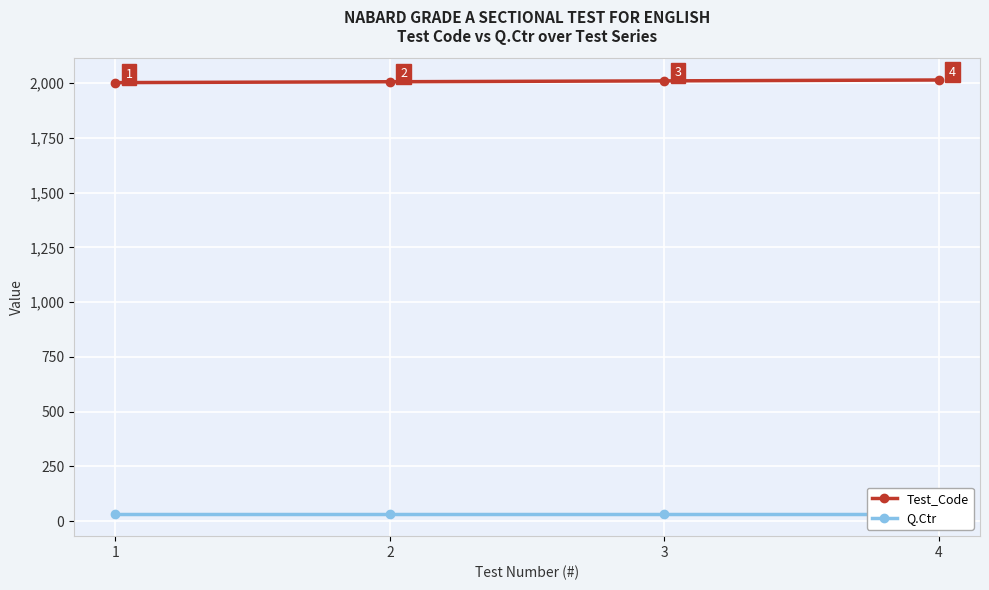

What is the difference between the highest and lowest values at 1?

1973